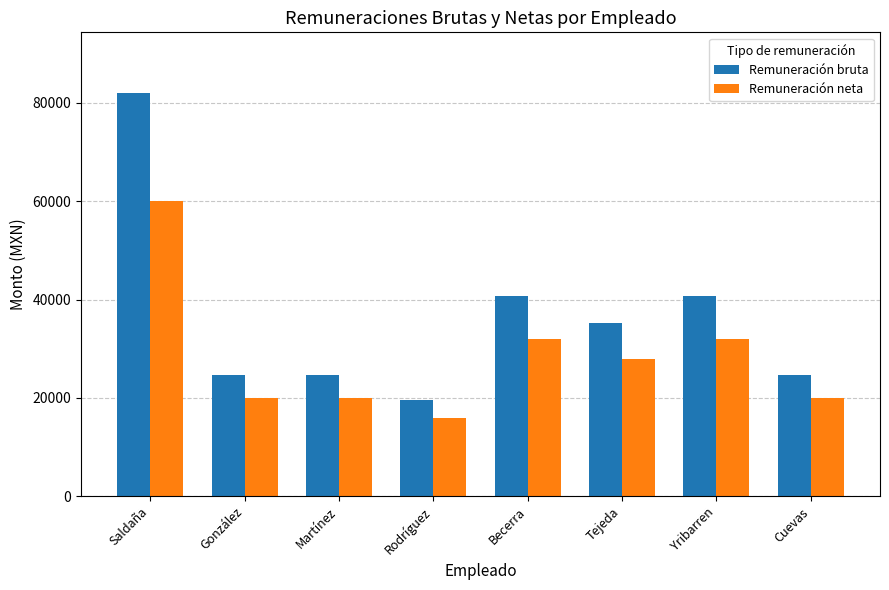

What is the difference between the highest and lowest values at Becerra?

8795